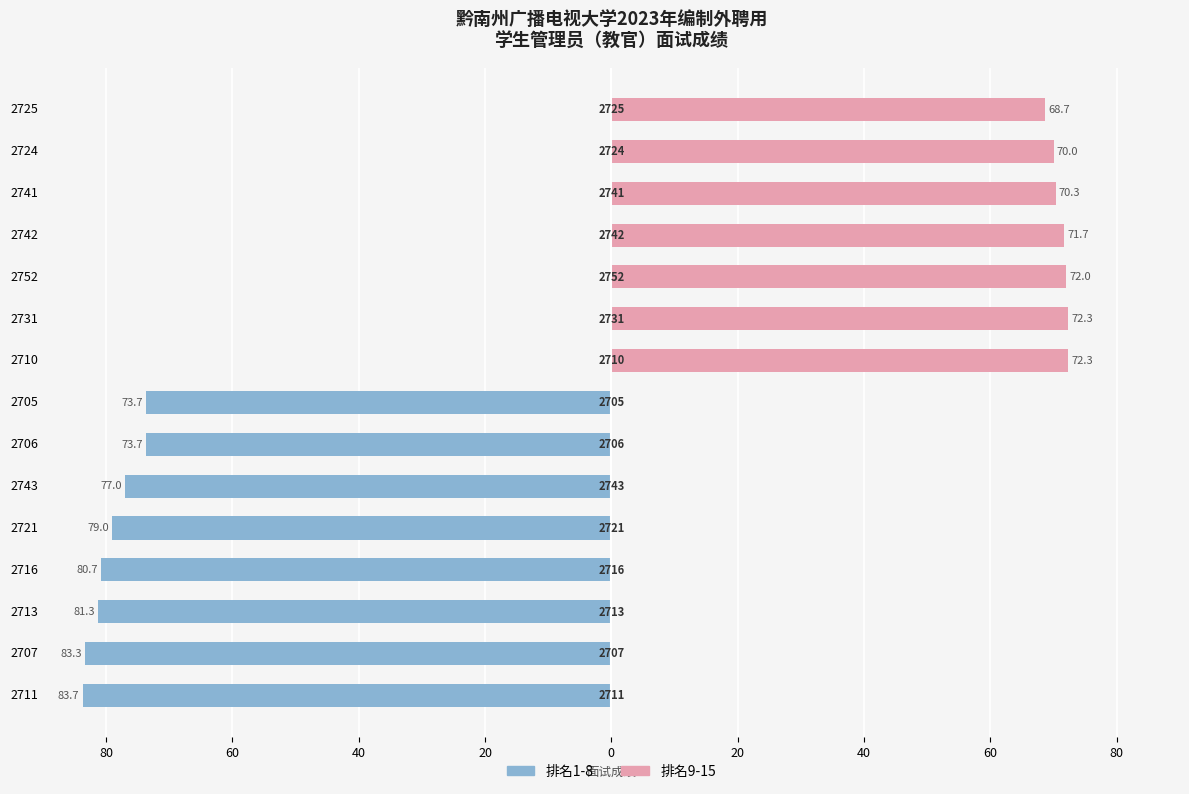

How many categories are shown in the chart?

15